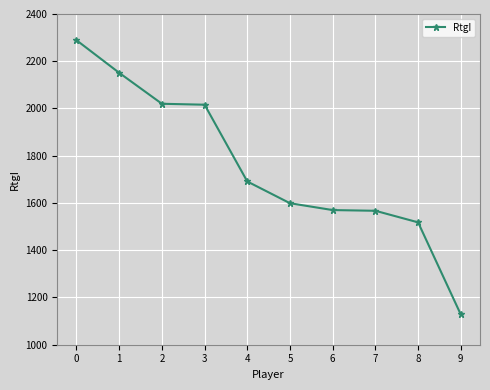

What is the sum of the values at 6 and 8?

3088